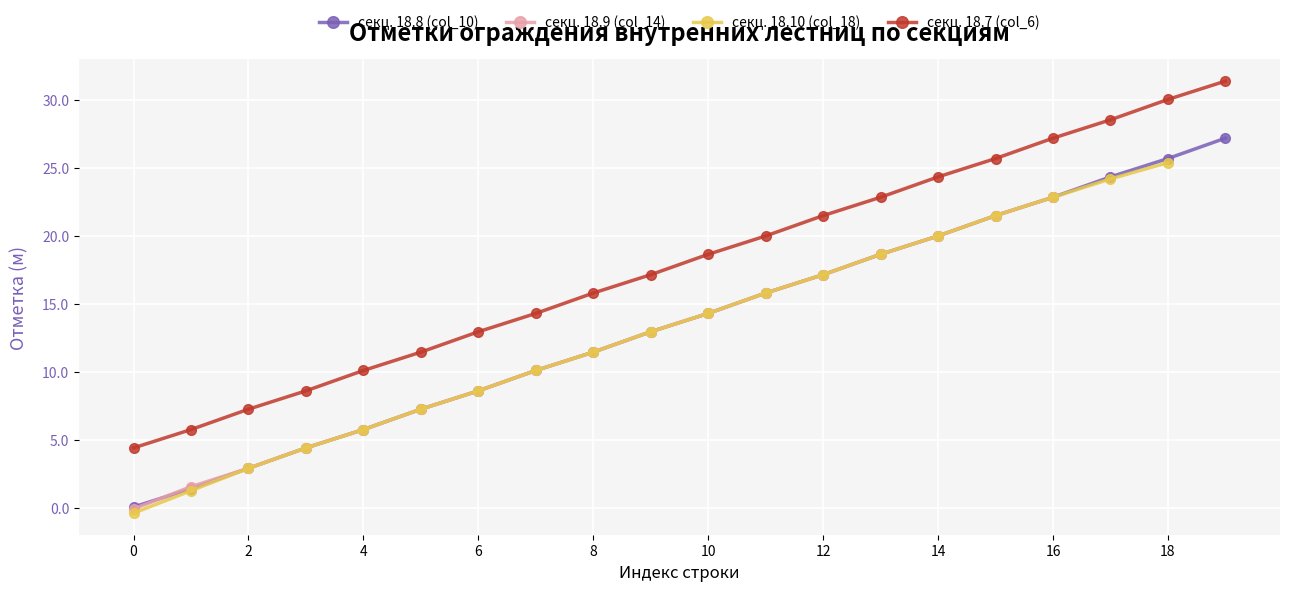

The value of секц. 18.7 (col_6) at 4 is 10.1. True or false?

True